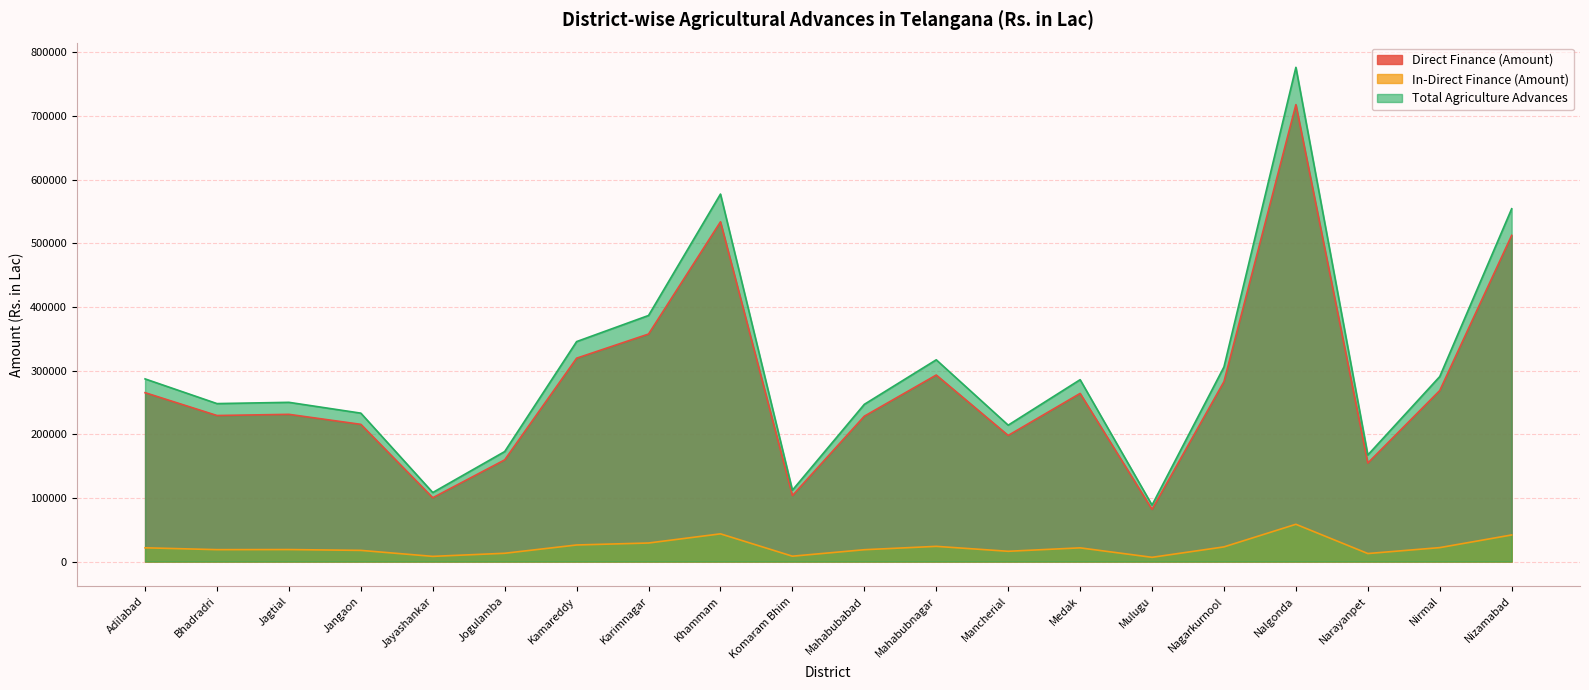

Does the chart display data point markers on the line(s)?

No